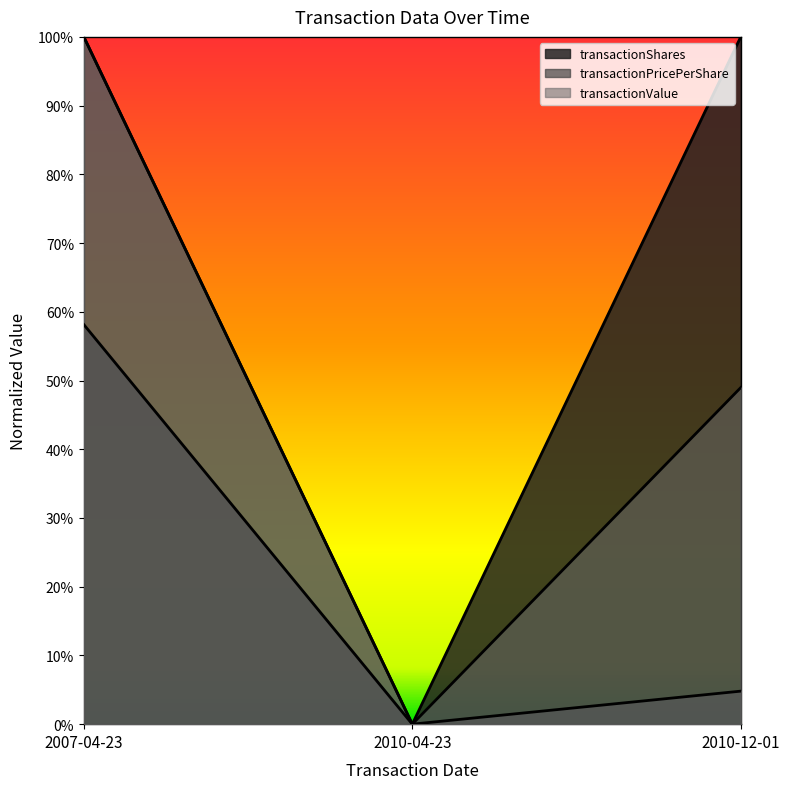

Does the chart display data point markers on the line(s)?

No